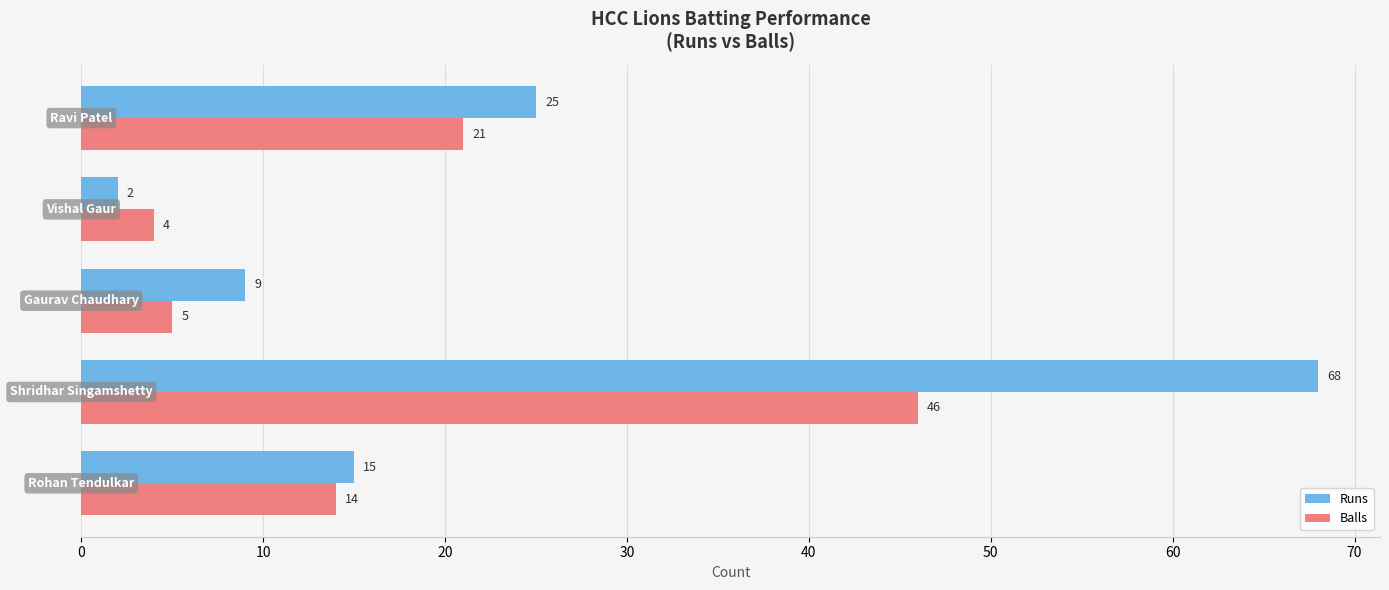

Which series has the largest total across all categories?

Runs